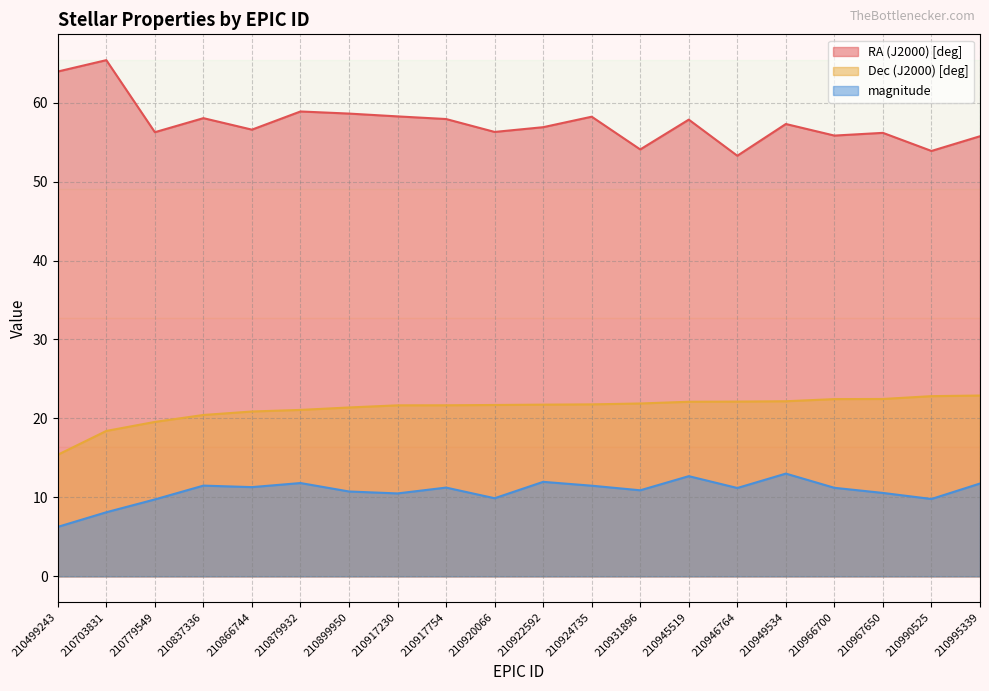

At which label does magnitude reach its peak?

210949534